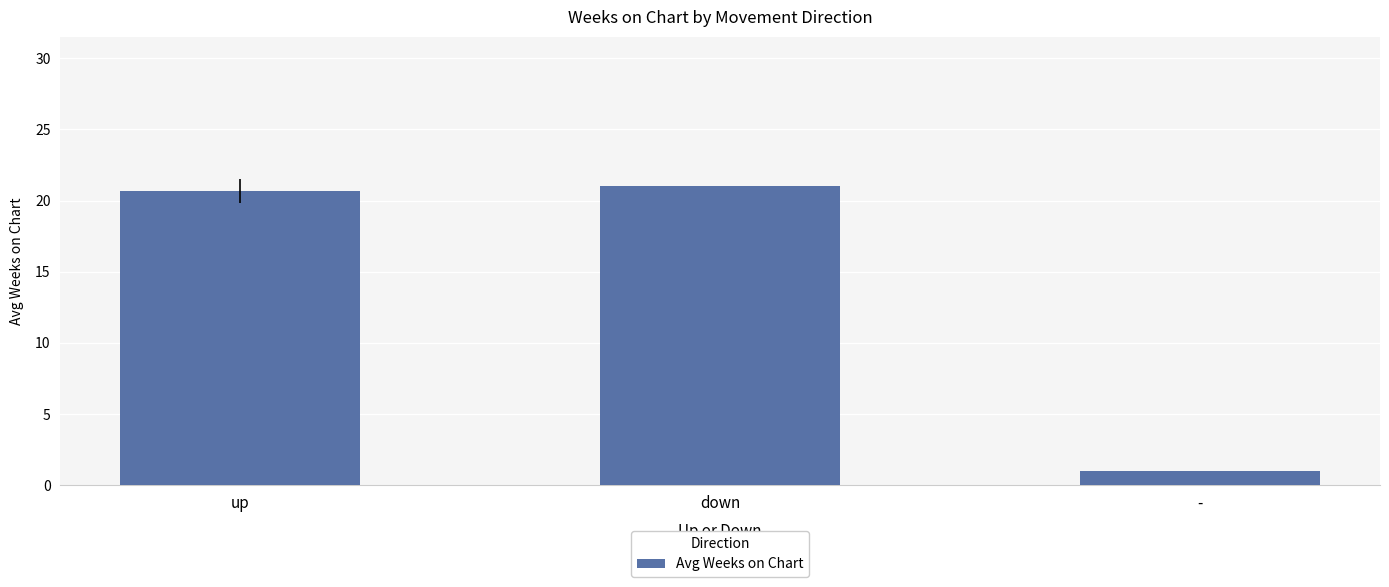

Which label corresponds to the largest value in the chart?

down